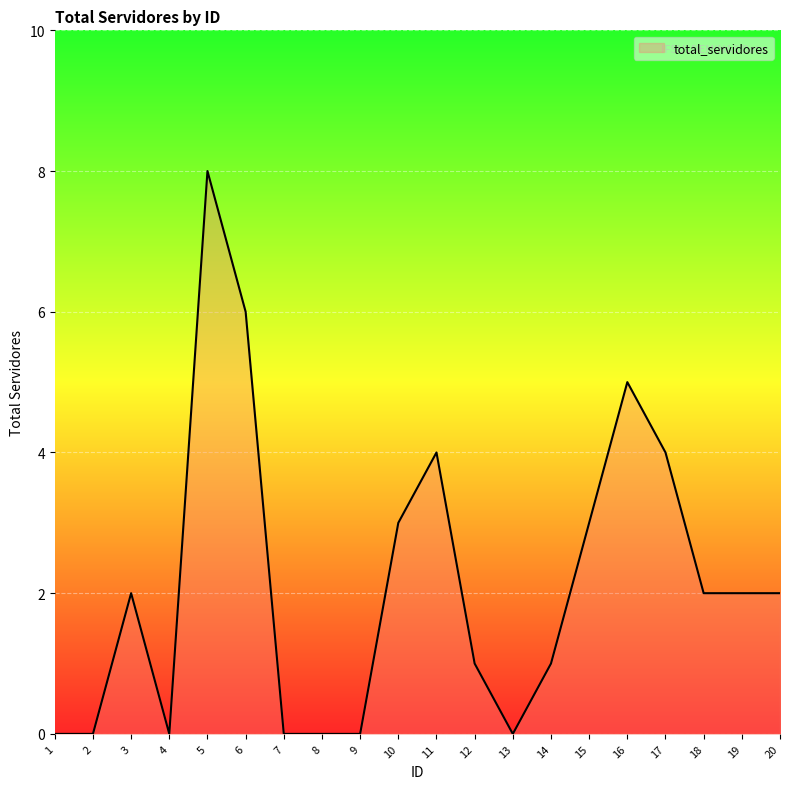

Which label corresponds to the largest value in the chart?

5